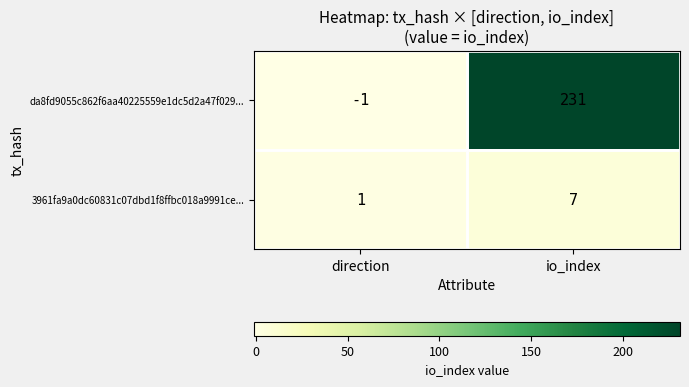

What is the maximum value for da8fd9055c862f6aa40225559e1dc5d2a47f029...?

231